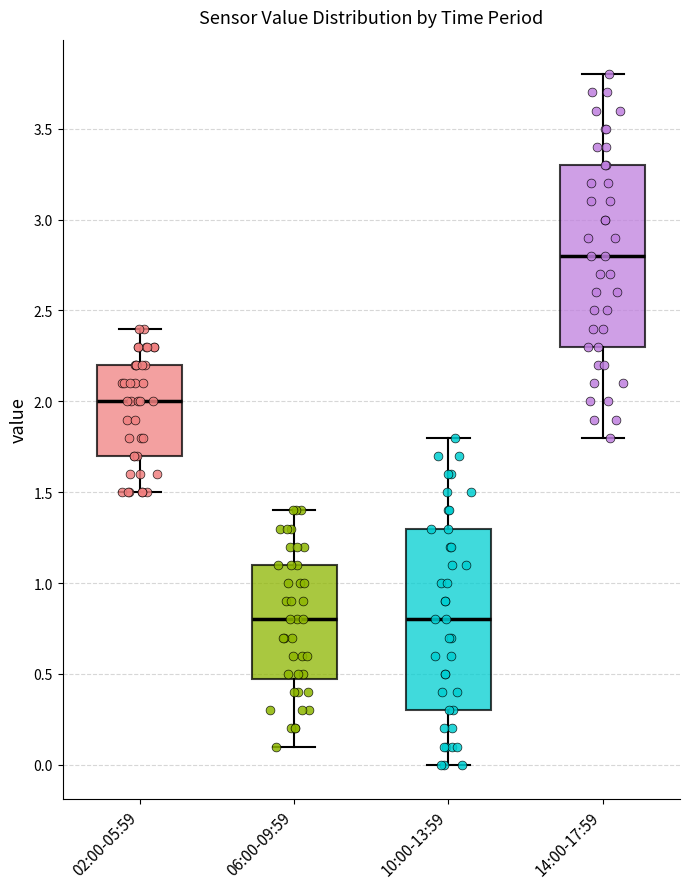

Reading left to right, transcribe this box plot: for each box, give where its median line is, the range the box spans, and where its two whiskers end, as read against the y-axis. The values are not printed on the chart, so give them approximately, as read against the axis.

02:00-05:59: median 2.0, box 1.7 to 2.2, whiskers 1.5 to 2.4
06:00-09:59: median 0.8, box 0.5 to 1.1, whiskers 0.1 to 1.4
10:00-13:59: median 0.8, box 0.3 to 1.3, whiskers 0.0 to 1.8
14:00-17:59: median 2.8, box 2.3 to 3.3, whiskers 1.8 to 3.8